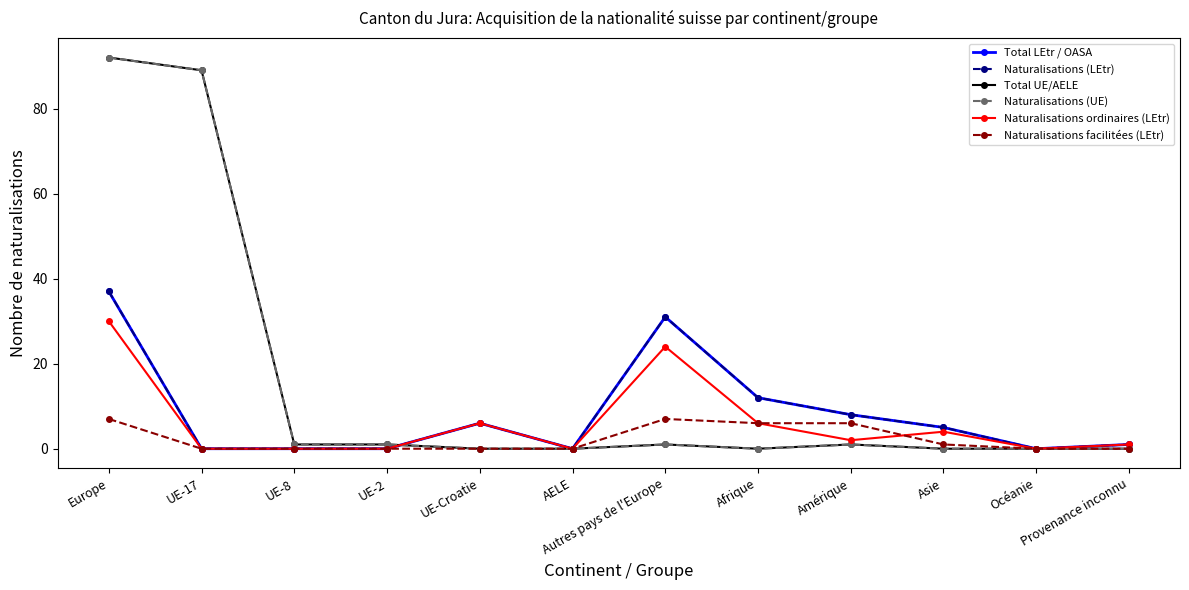

How many series are shown in this chart?

6